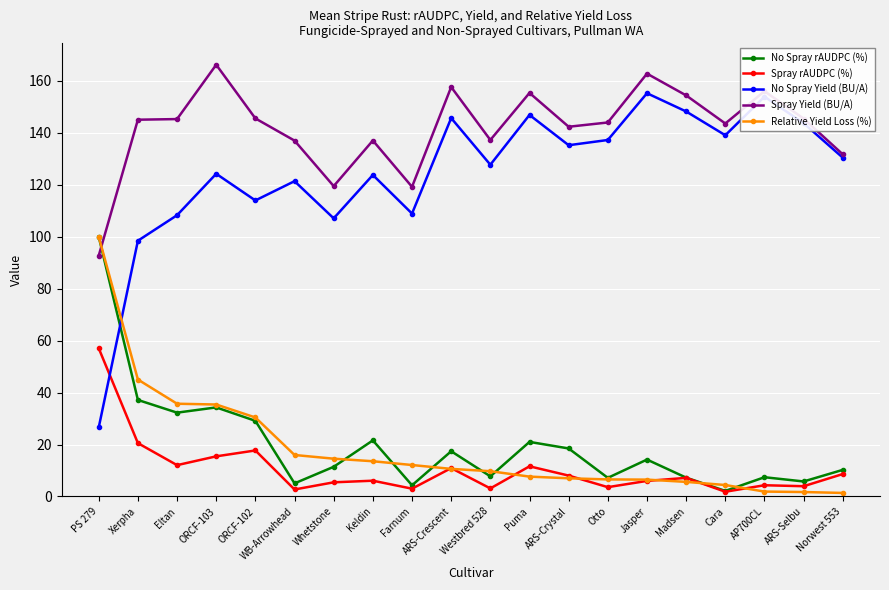

The No Spray Yield (BU/A) series shows 108.9 at Farnum. True or false?

True